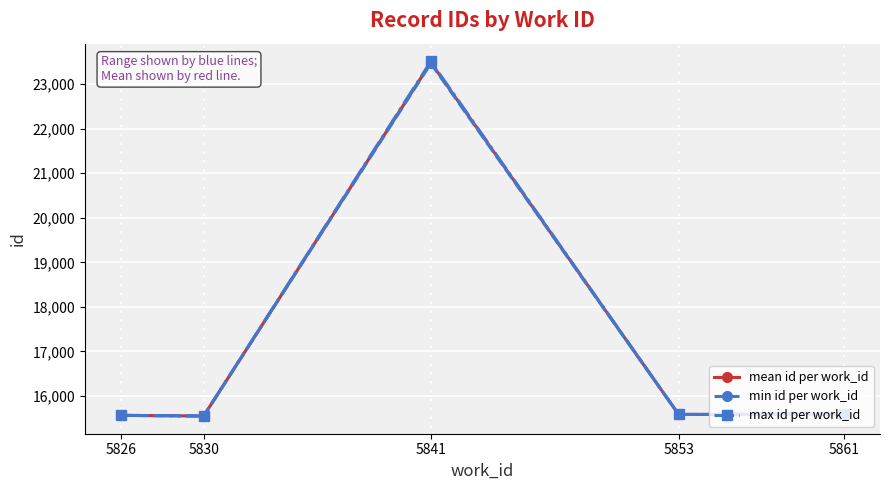

What is the difference between the max id per work_id values at 5861 and 5841?

7915.0